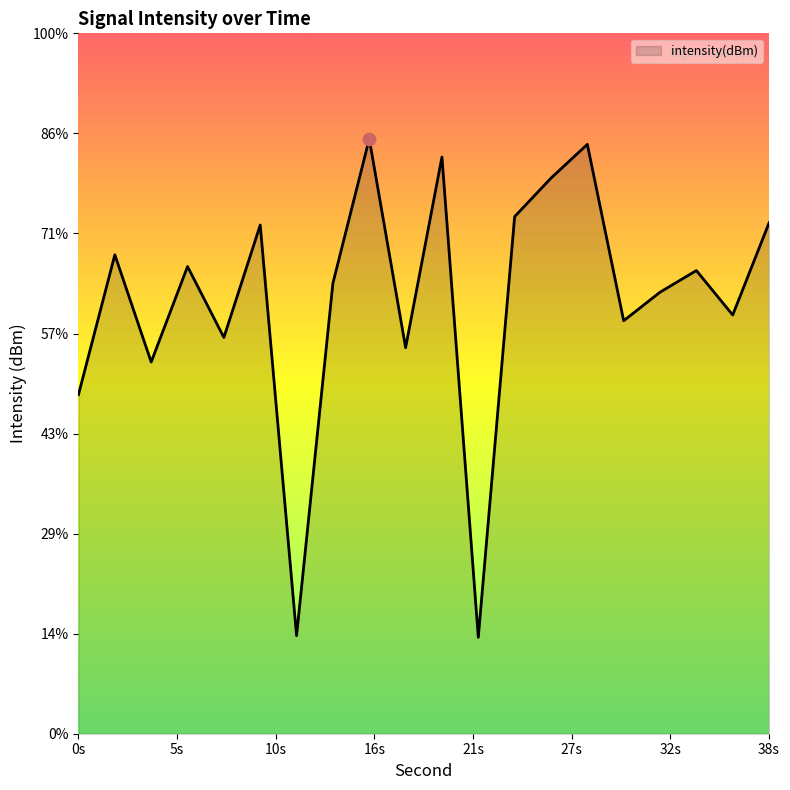

What is the change in value from 2 to 14?

-1.4